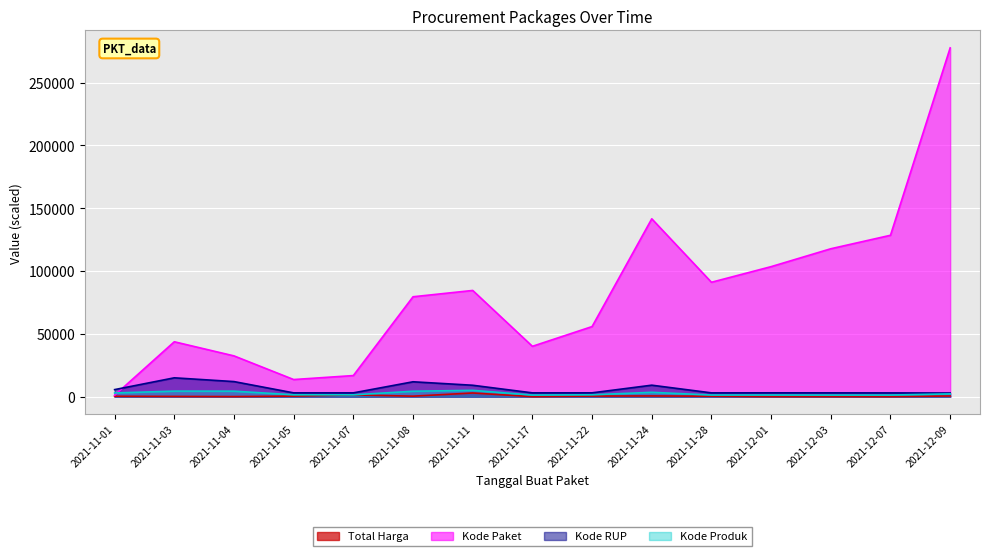

Rank the series by their maximum value, from highest to lowest.

Kode Paket, Kode RUP, Kode Produk, Total Harga